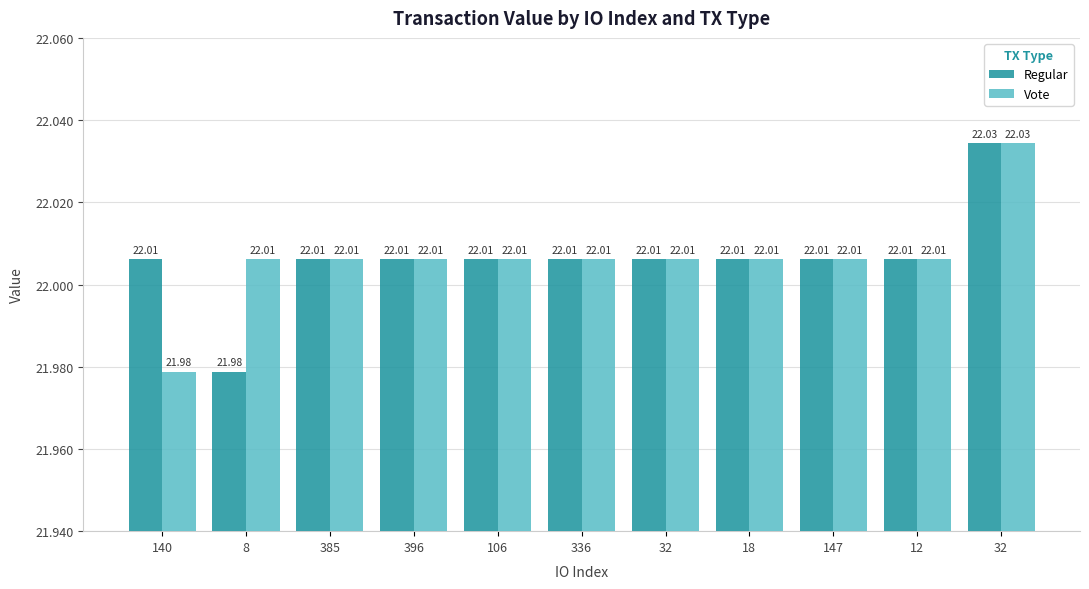

What is the sum of all Regular values?

242.1